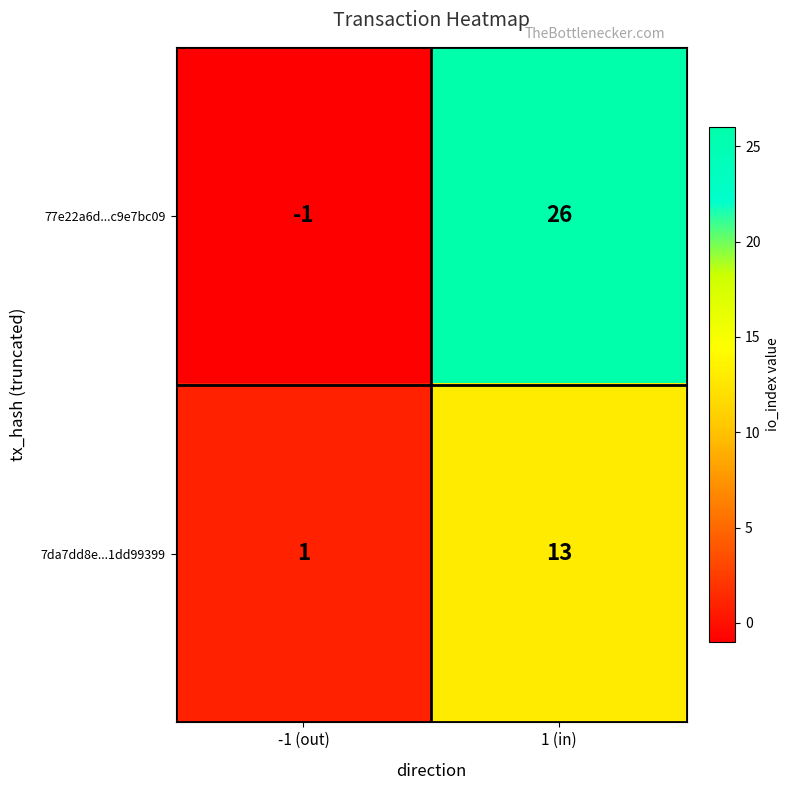

Rank the series at 1 (in) from lowest to highest value.

7da7dd8e...1dd99399, 77e22a6d...c9e7bc09